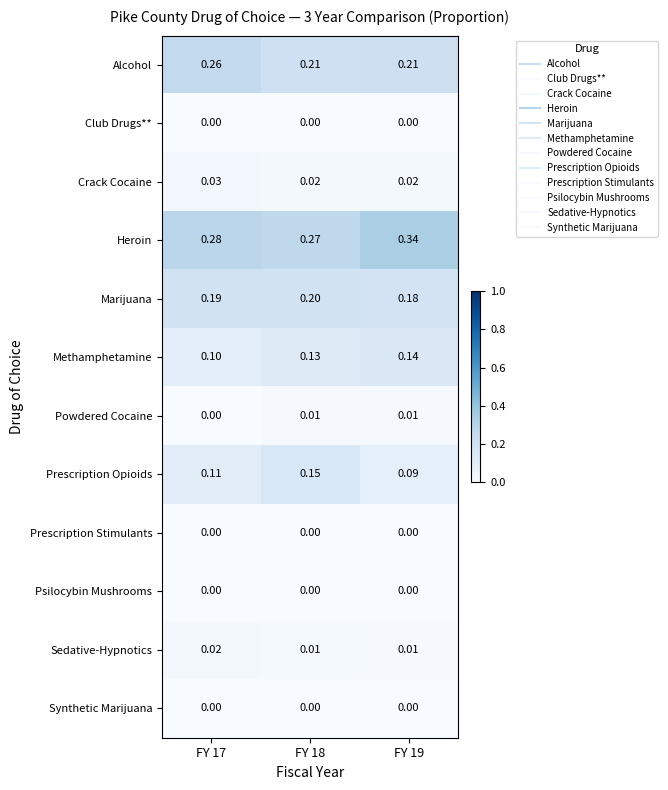

Between FY 18 and FY 19, which series saw the biggest shift?

Heroin